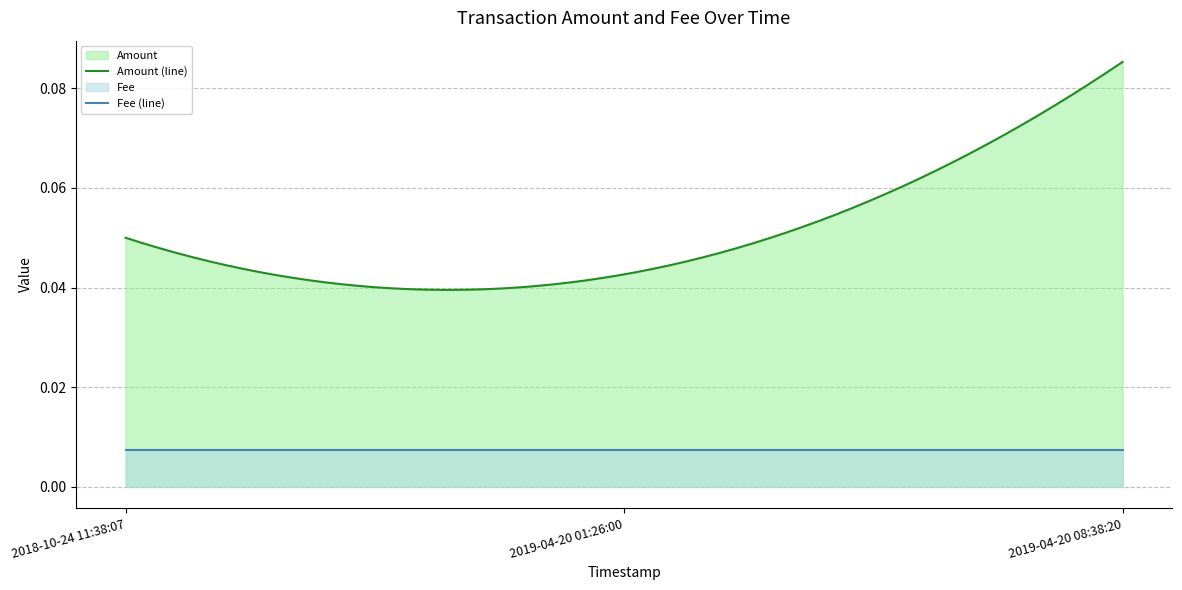

What is the label of the 1st point from the left?

2018-10-24 11:38:07